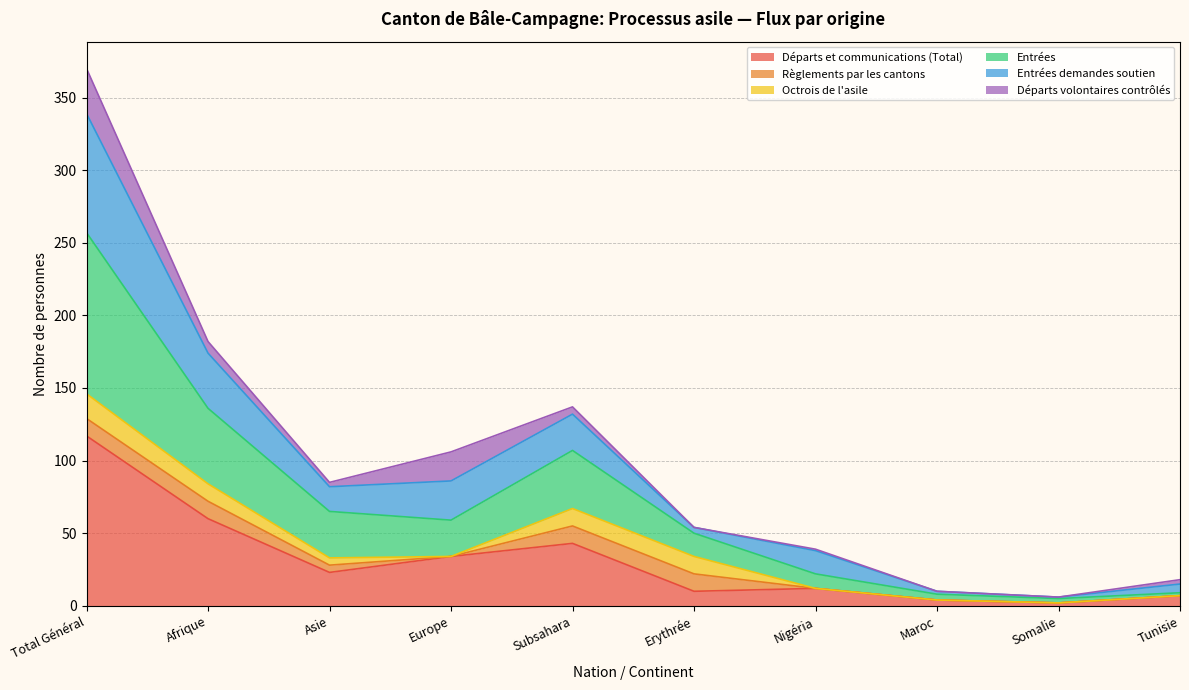

Is the value of Entrées demandes soutien at Maroc greater than the value of Départs et communications (Total) at Europe?

No